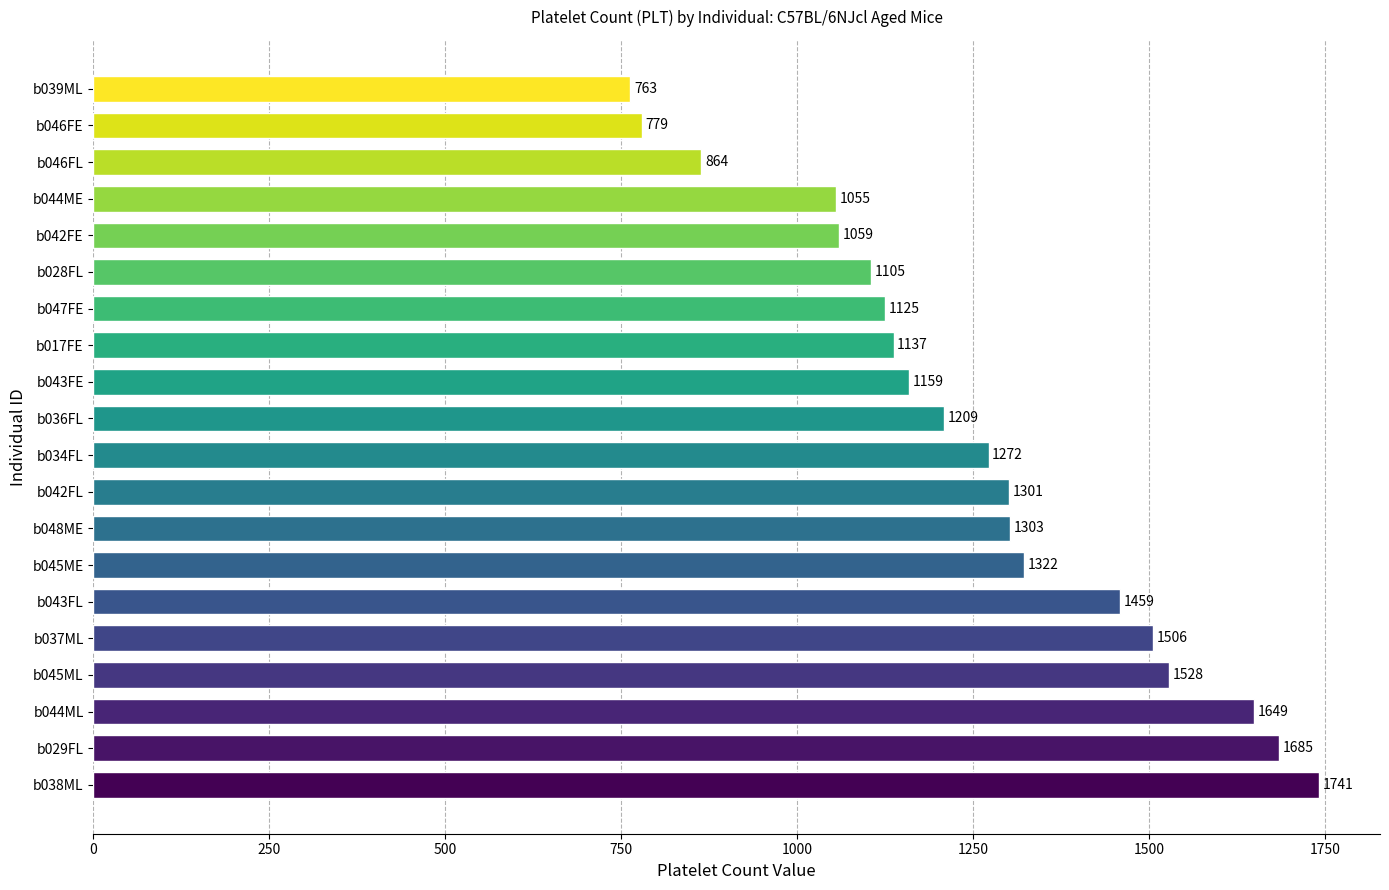

Between b037ML and b039ML, which is larger?

b037ML